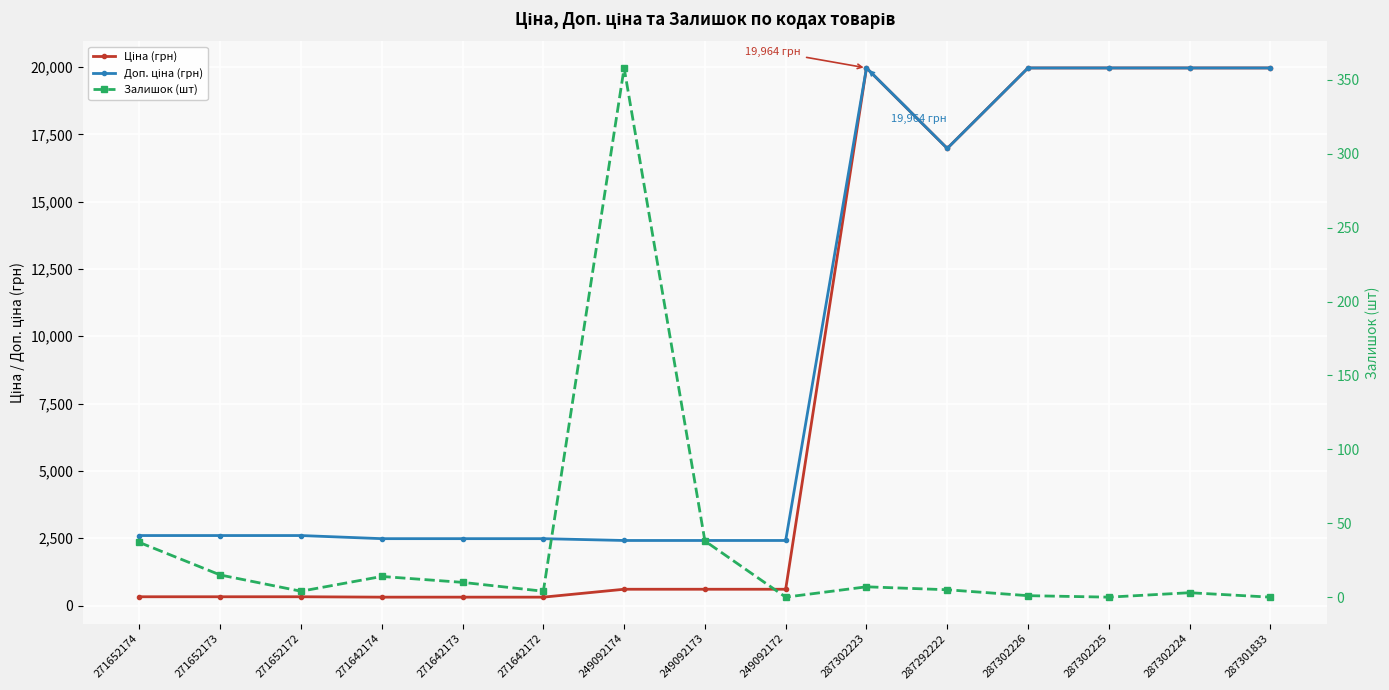

Between 249092173 and 287292222, which series saw the biggest shift?

Ціна (грн)